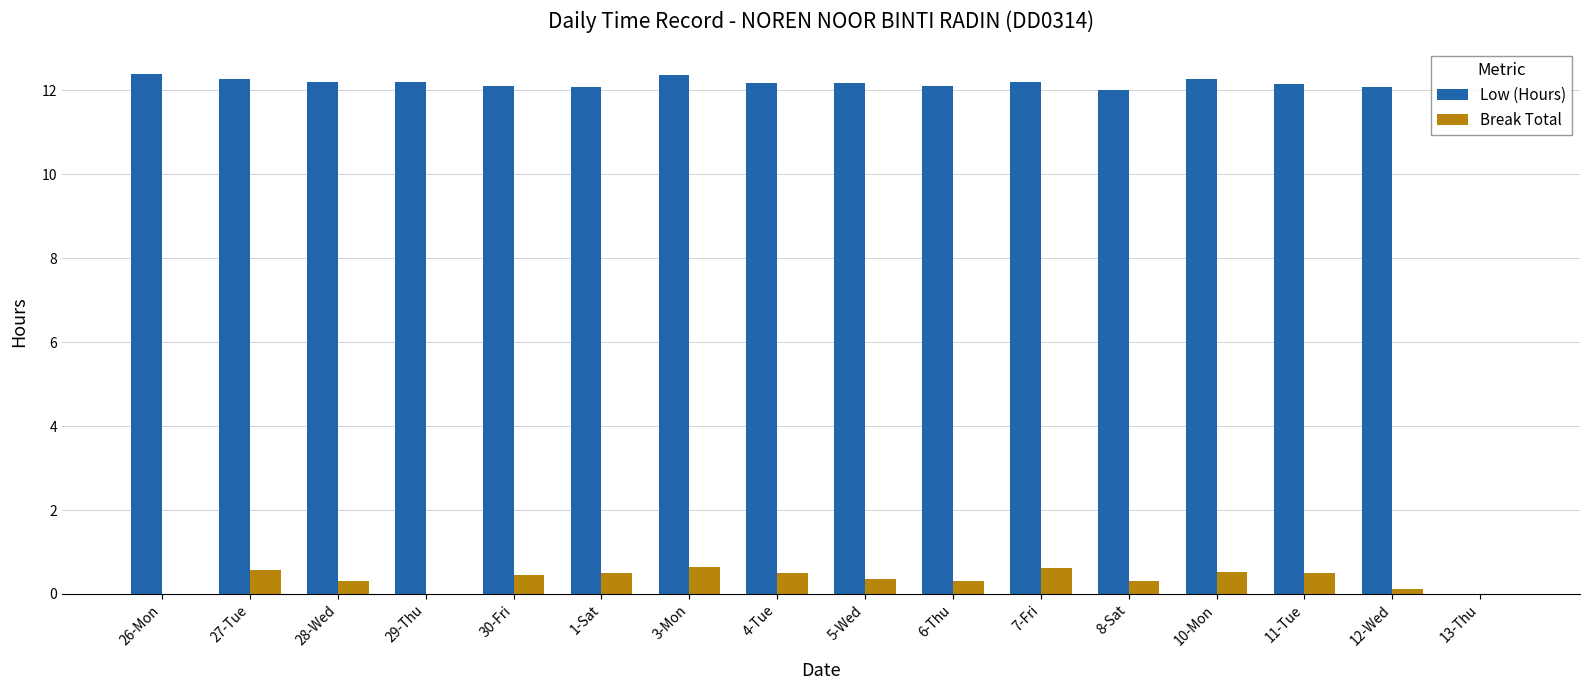

Is the value of Break Total at 28-Wed greater than the value of Low (Hours) at 7-Fri?

No